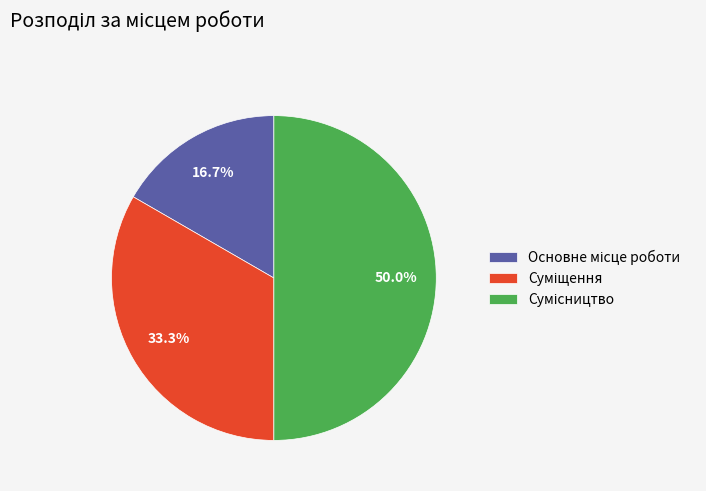

To the nearest percent, what is the average slice percentage?

33%